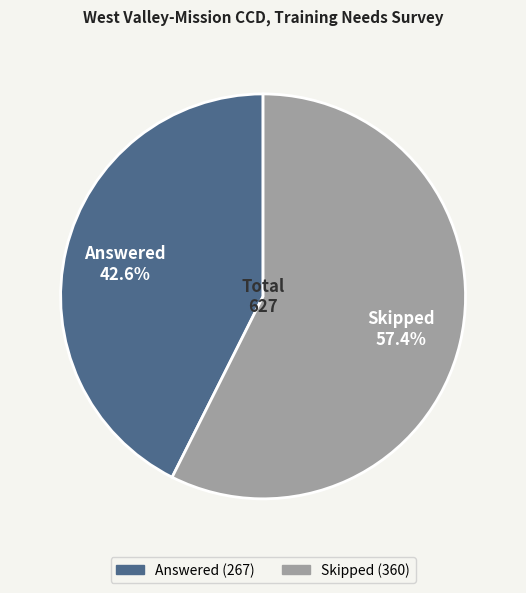

Combined, do Skipped and Answered account for over 50%?

Yes